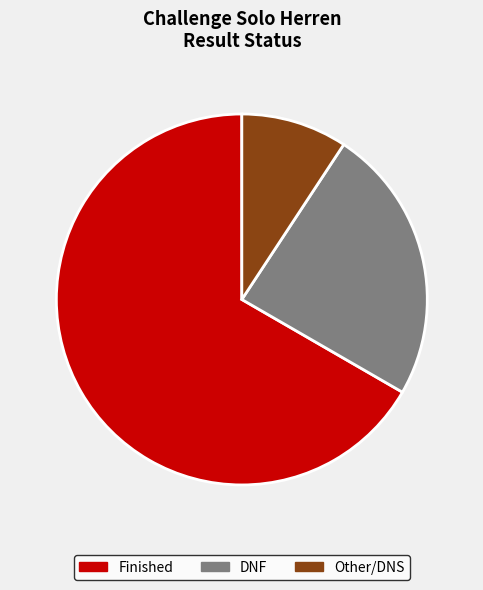

Is there any slice that represents more than half of the pie?

Yes